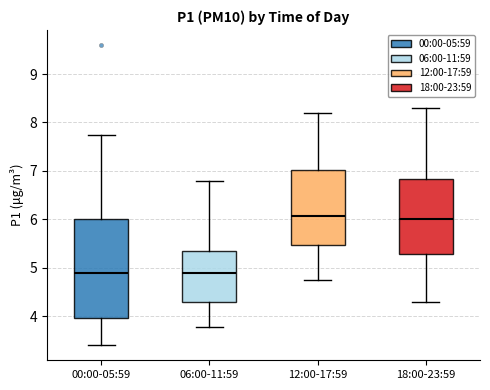

Where is the lower edge of the box for 12:00-17:59 on the y-axis? The values are not printed on the chart, so give them approximately, as read against the axis.

5.5